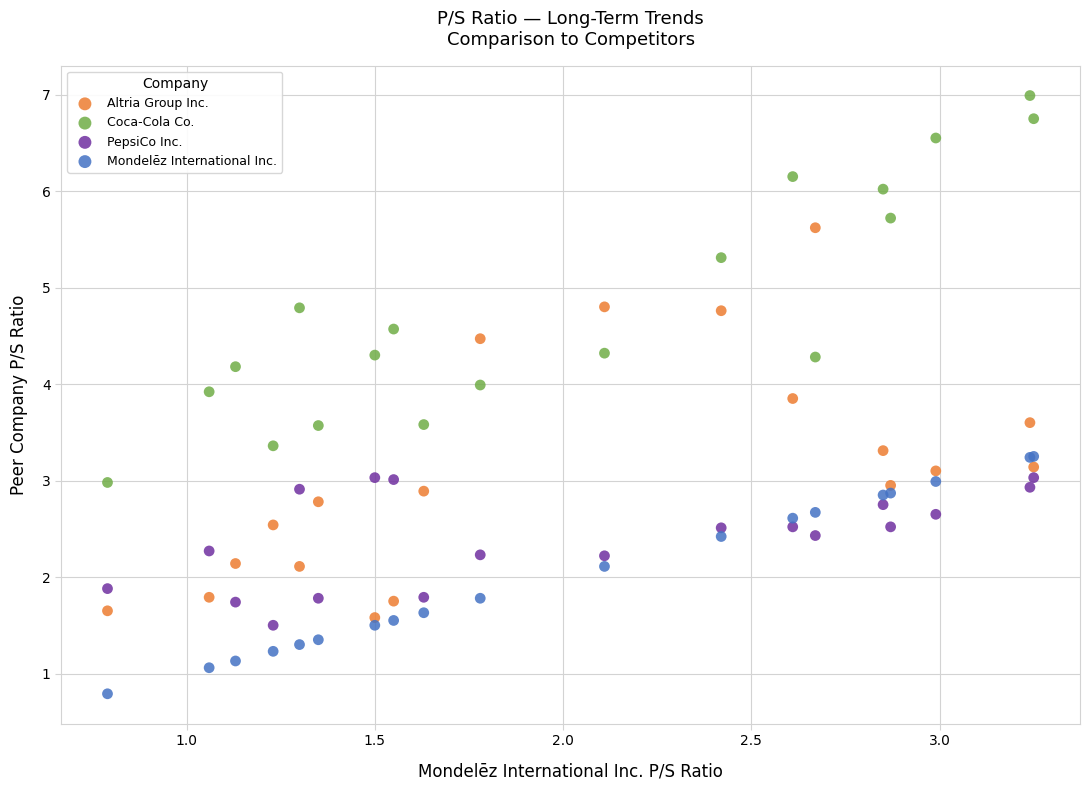

Which series contains the lowest Y value?

Mondelēz International Inc.